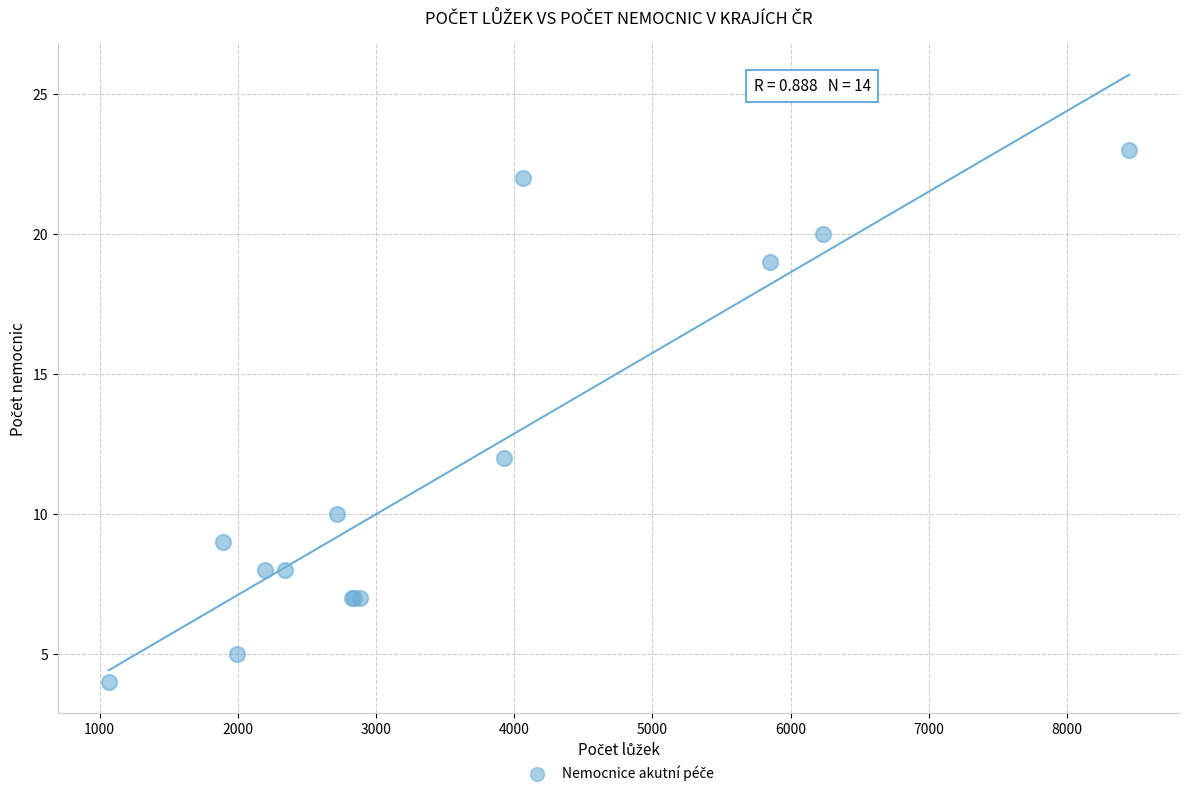

What Y value in the scatter plot is closest to 13?

12